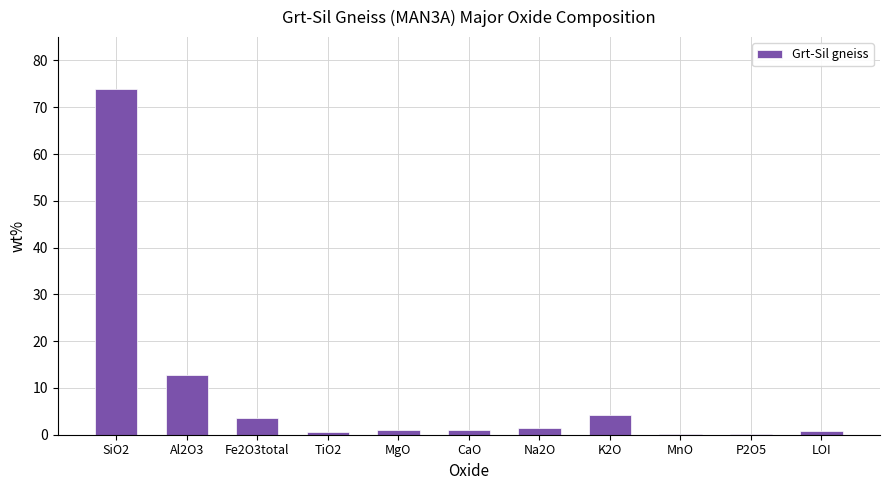

Does the chart contain stacked bars?

No